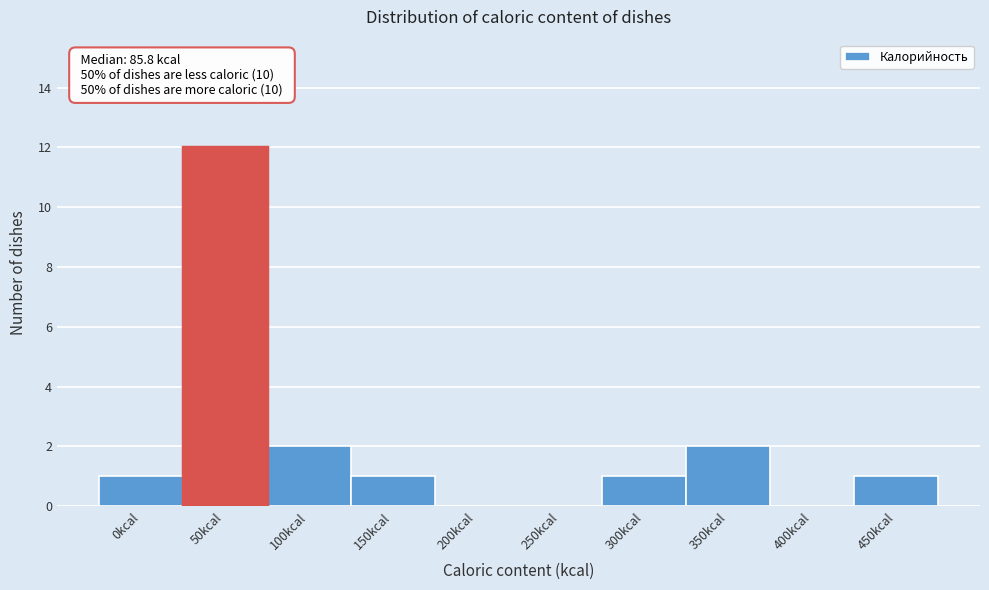

Reading left to right, what are all the values shown in this chart?

0kcal=1	50kcal=12	100kcal=2	150kcal=1	200kcal=0	250kcal=0	300kcal=1	350kcal=2	400kcal=0	450kcal=1